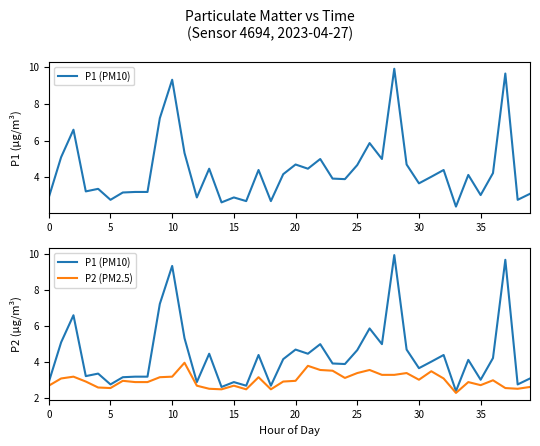

In P1 (PM10), how many points are lower than both neighbors (excluding endpoints)?

13